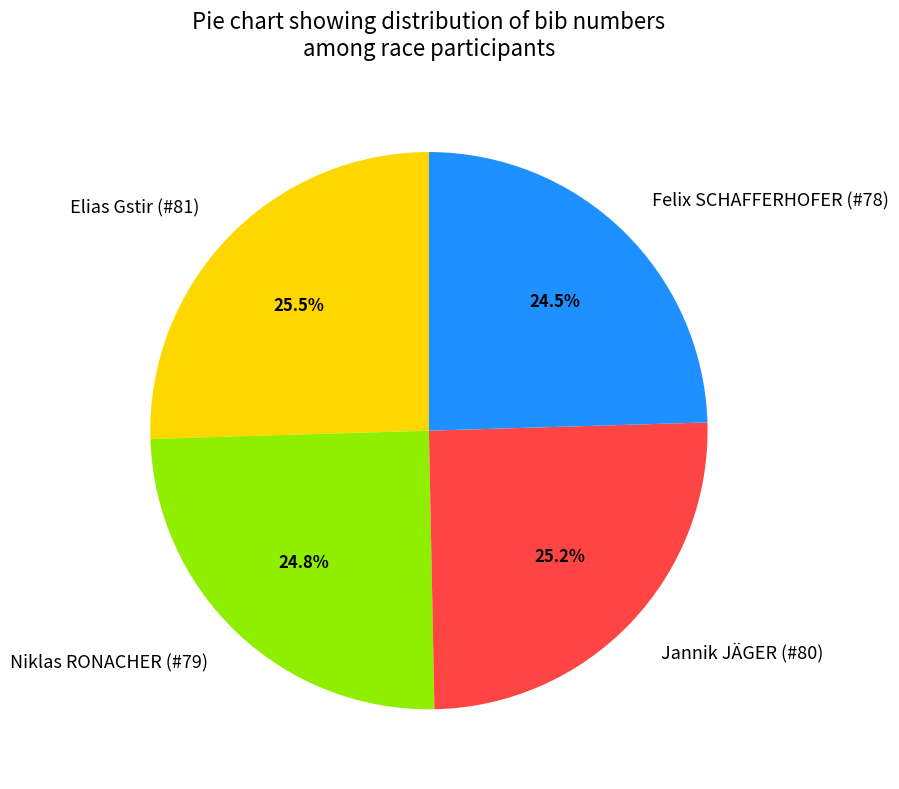

How much of the chart is everything except Felix SCHAFFERHOFER (#78)?

75.5%